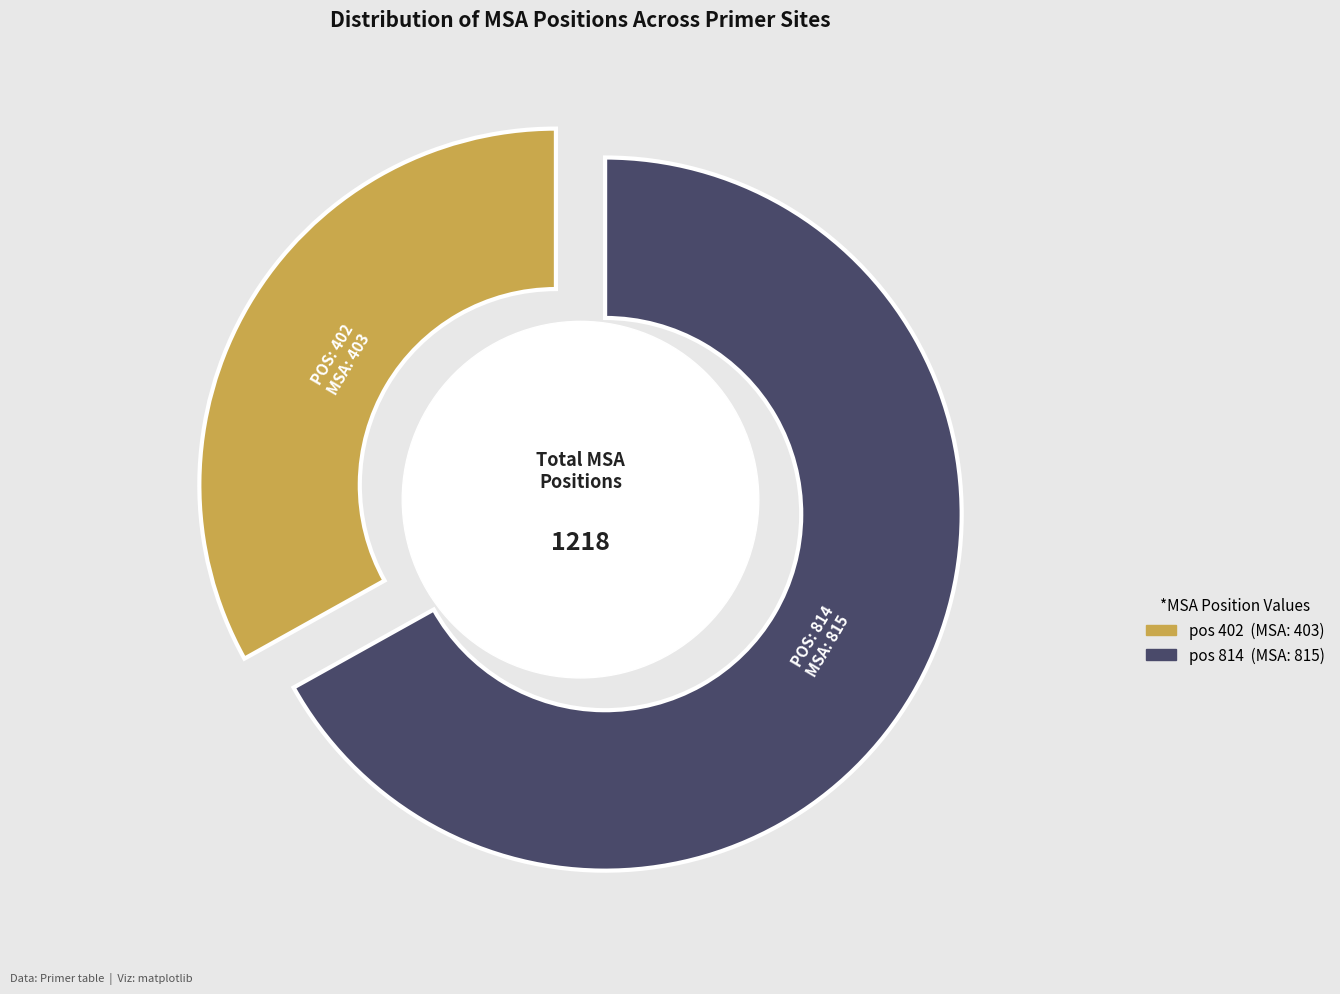

What is the largest slice in the pie chart?

814